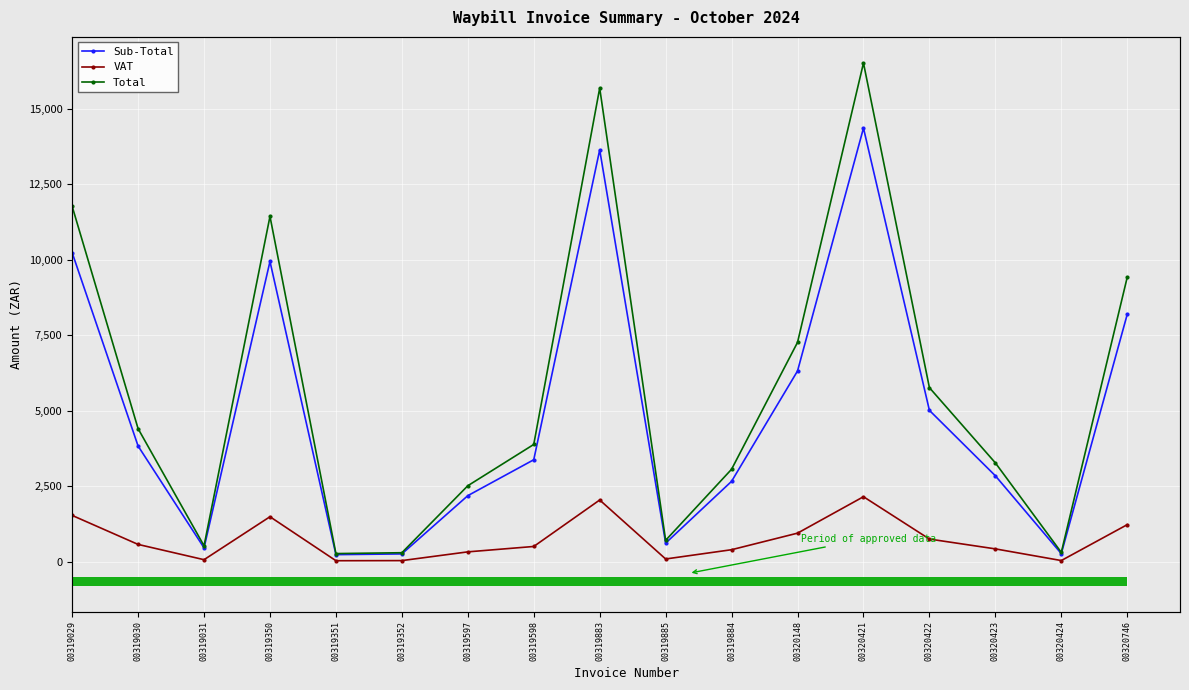

What is the sum of the Sub-Total values at 00319883 and 00319597?

15832.6